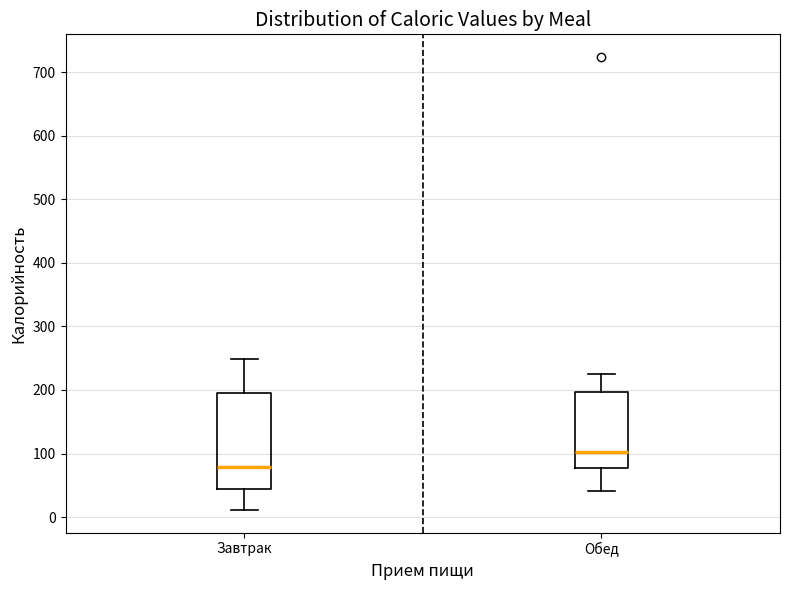

Where does the median line of the box for Обед sit on the y-axis? The values are not printed on the chart, so give them approximately, as read against the axis.

100